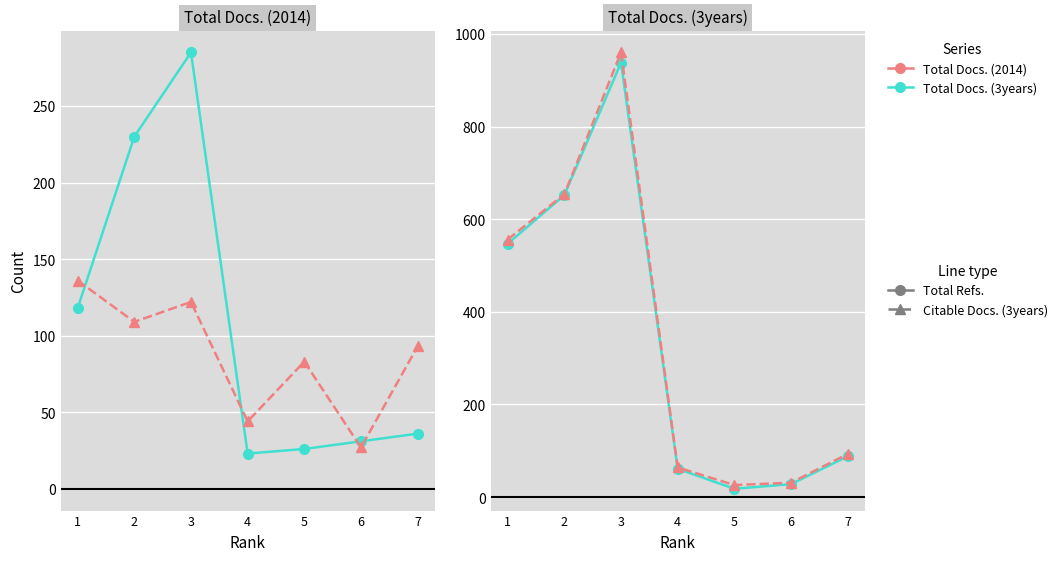

What is the value of the Citable Docs. (3years) point at the 6th from the left?

28